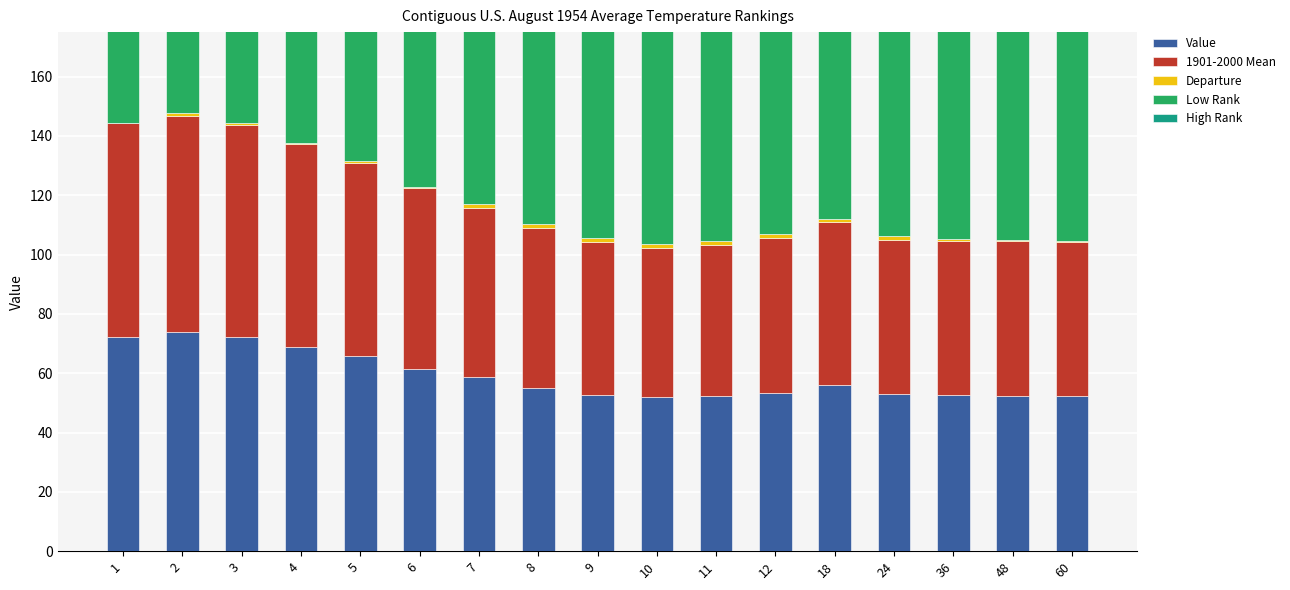

Which category has the lowest value in the Low Rank series?

4